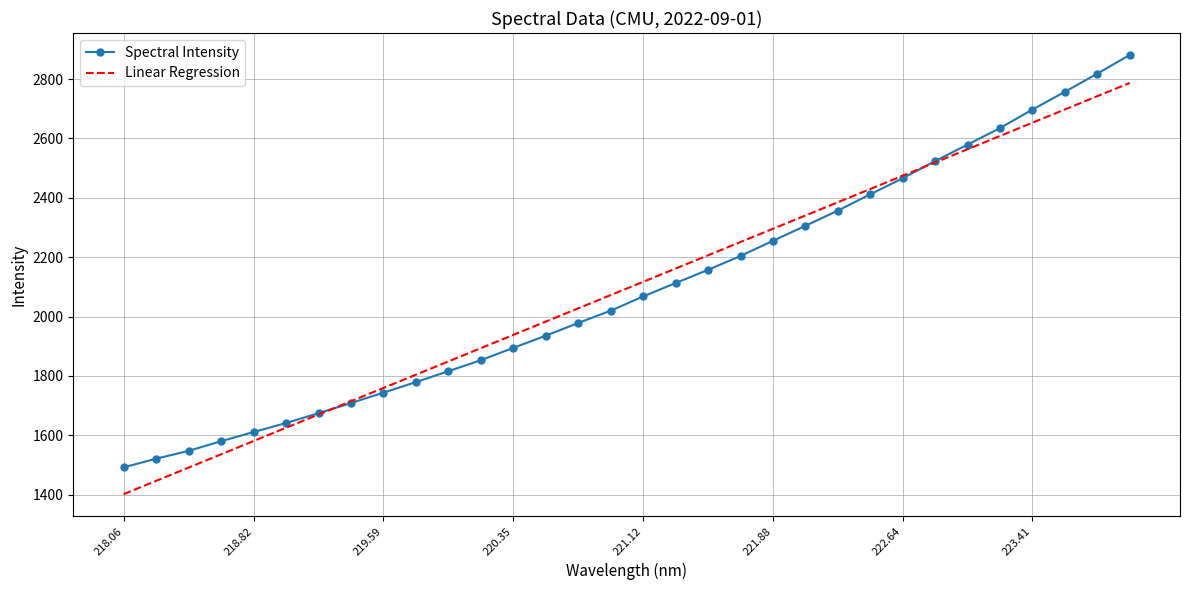

Rank the series by their maximum value, from lowest to highest.

Linear Regression, Spectral Intensity